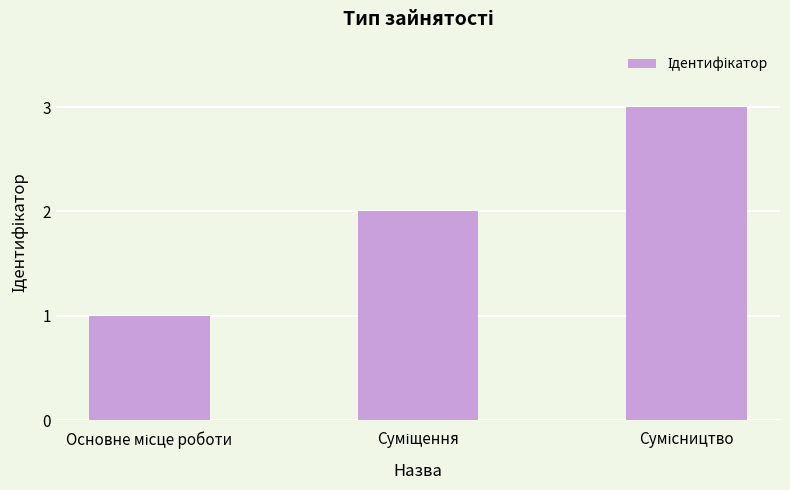

What is the sum of all values?

6